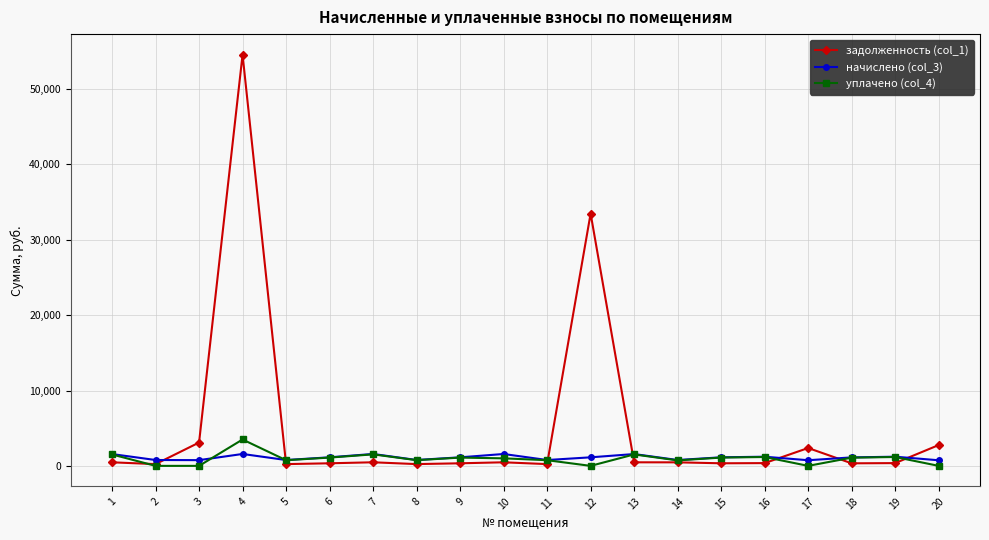

What is the difference between the maximum and minimum values in the уплачено (col_4) series?

3500.0